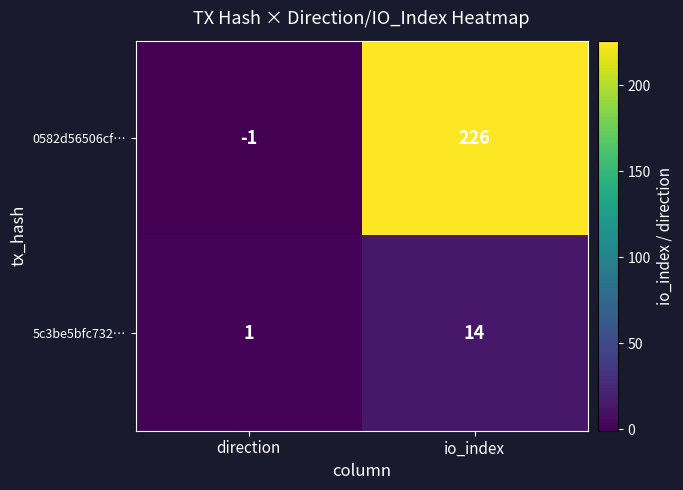

Reading left to right, extract all data points from this chart.

0582d56506cf…: -1	226
5c3be5bfc732…: 1	14